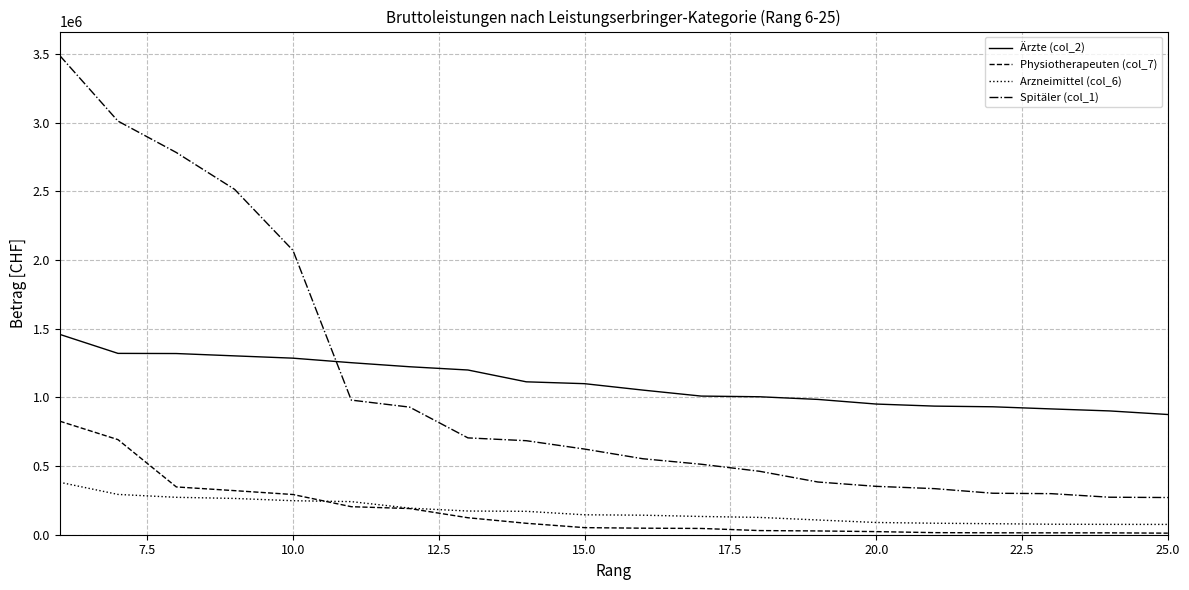

Which series has the widest spread of values?

Spitäler (col_1)